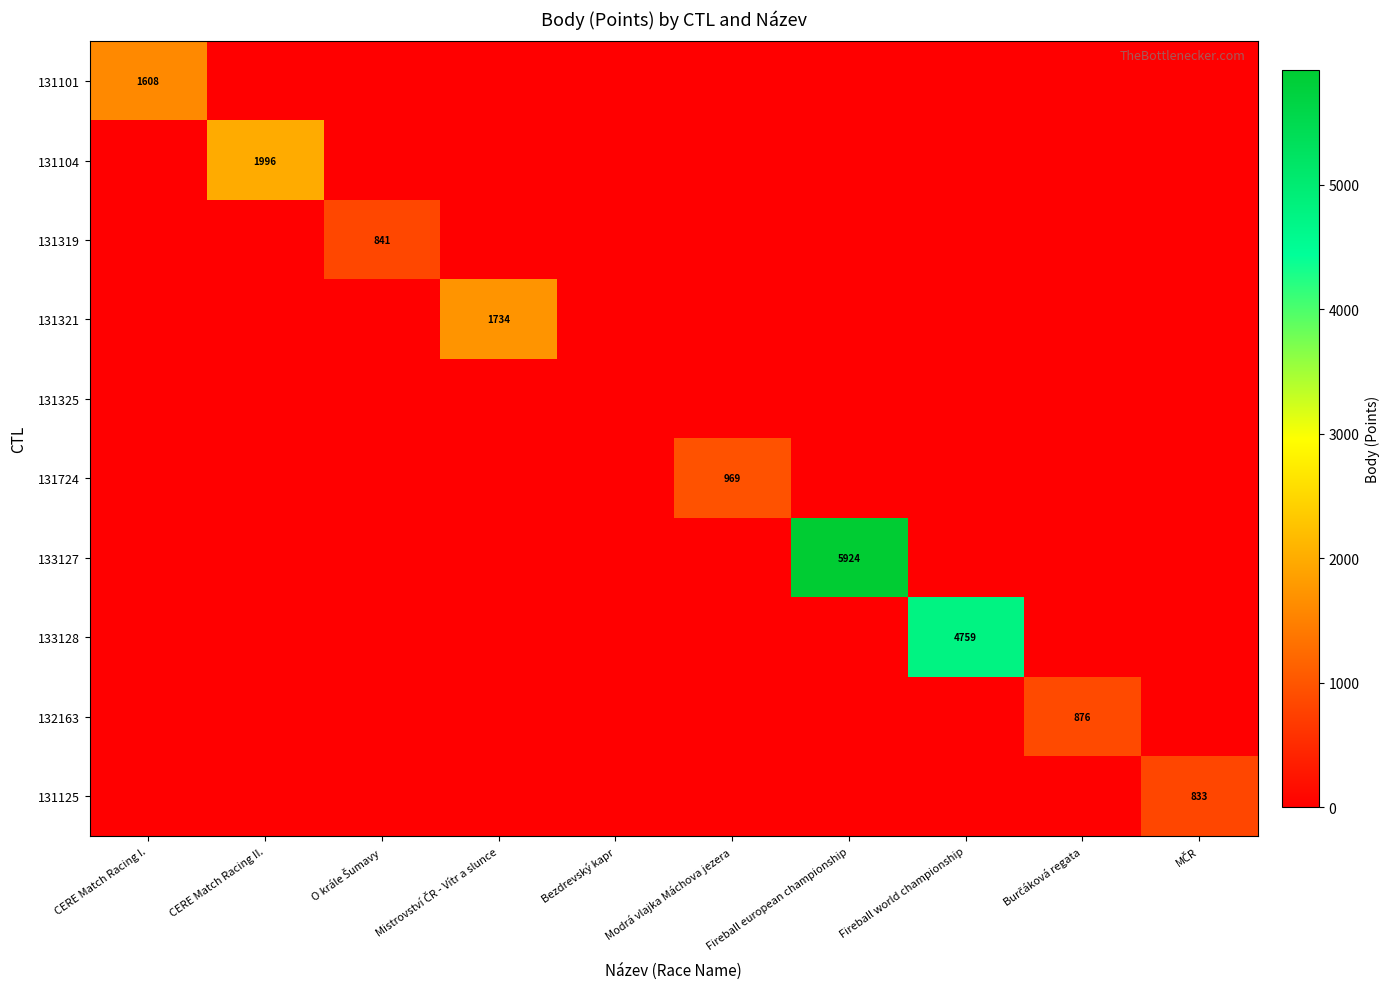

The value of 133128 at Fireball world championship is 4759. True or false?

True